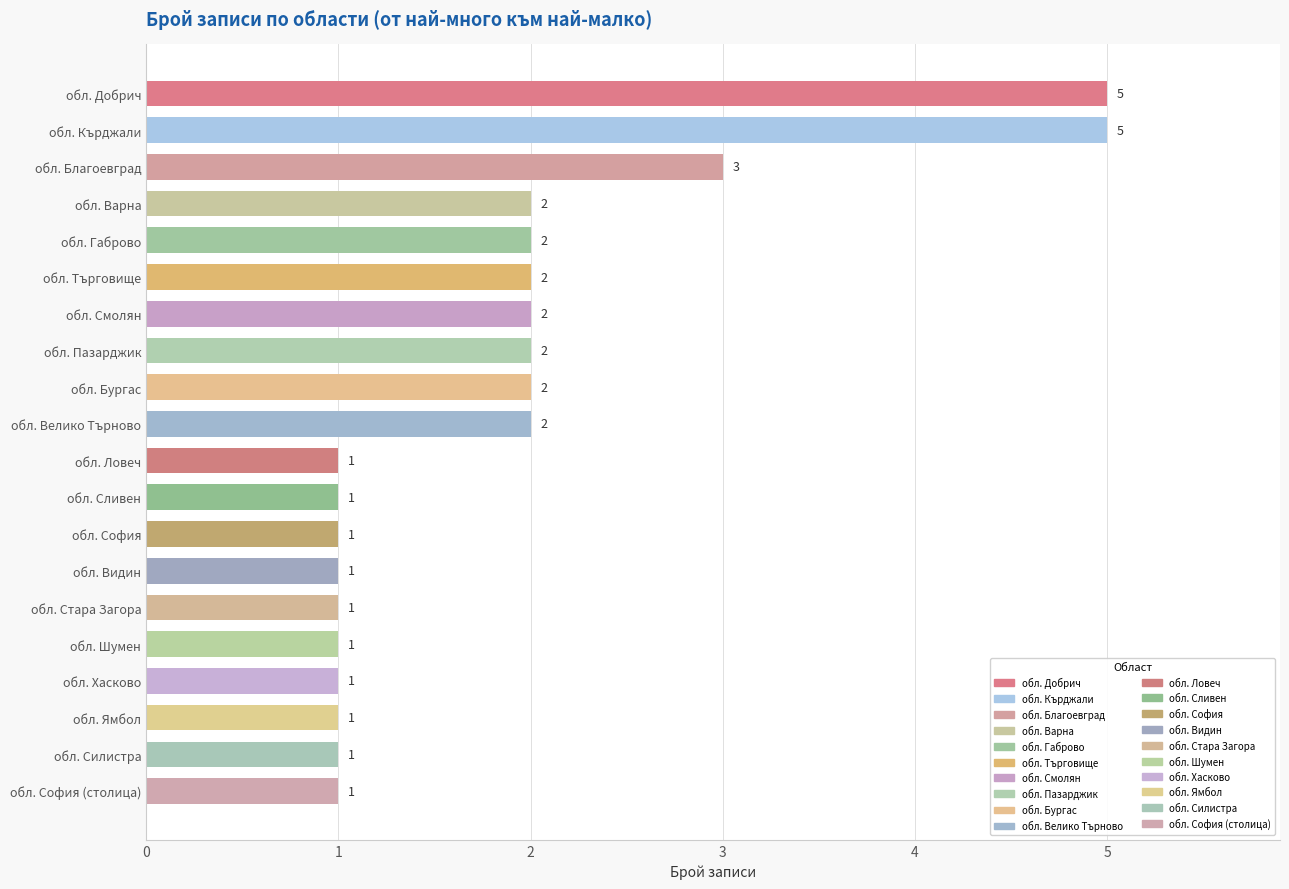

What is the greatest value displayed?

5